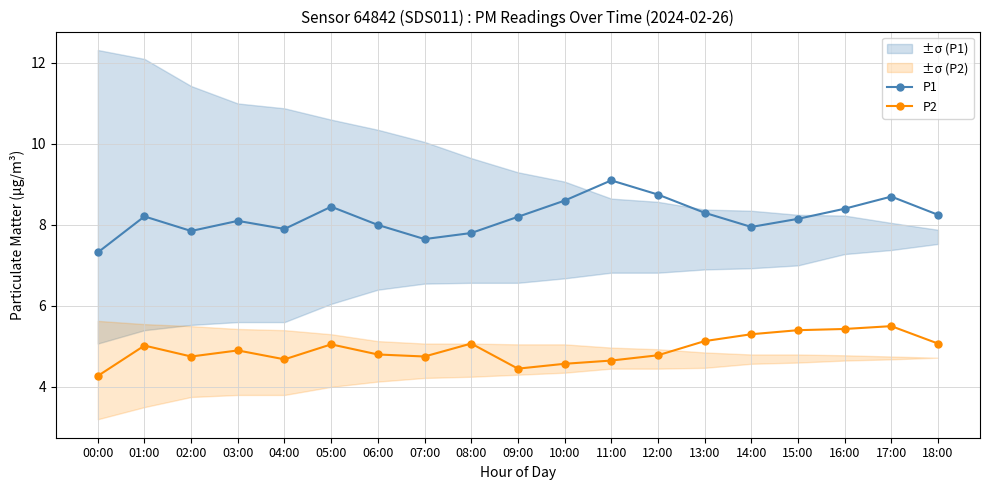

What position from the left is 04:00?

5